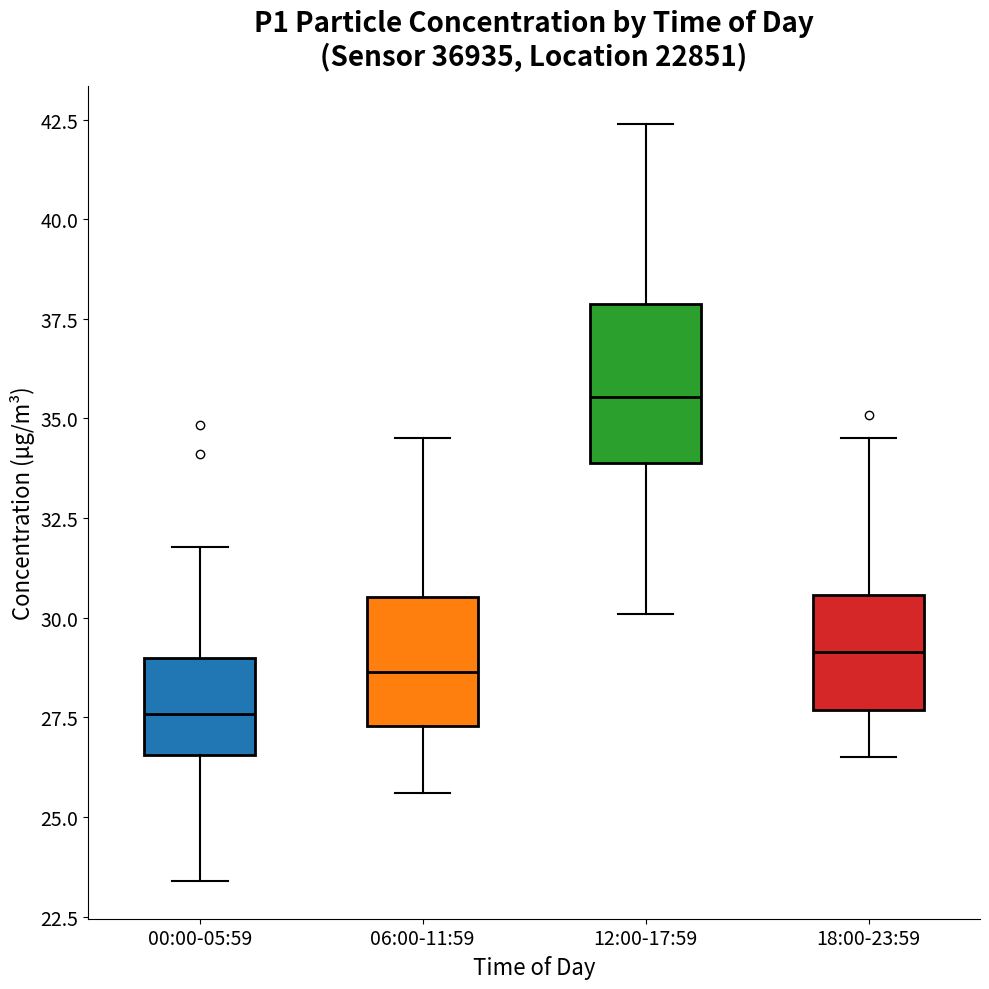

Which box is the tallest, from its lower edge to its upper edge?

12:00-17:59